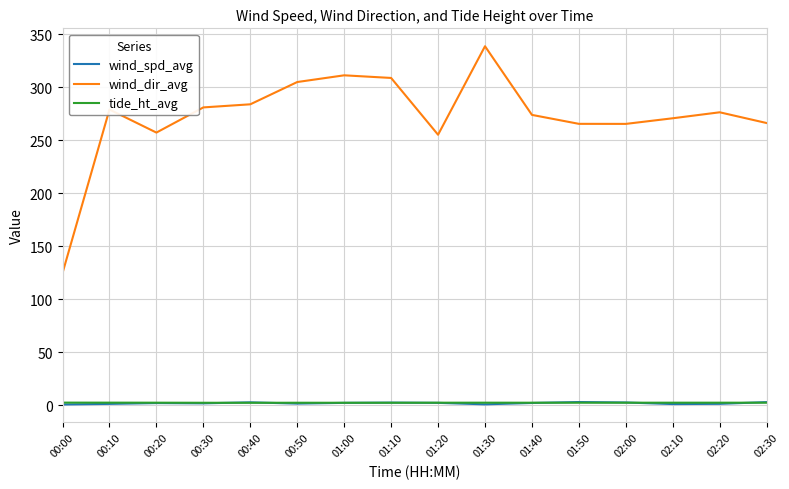

What is the greatest value displayed?

338.6